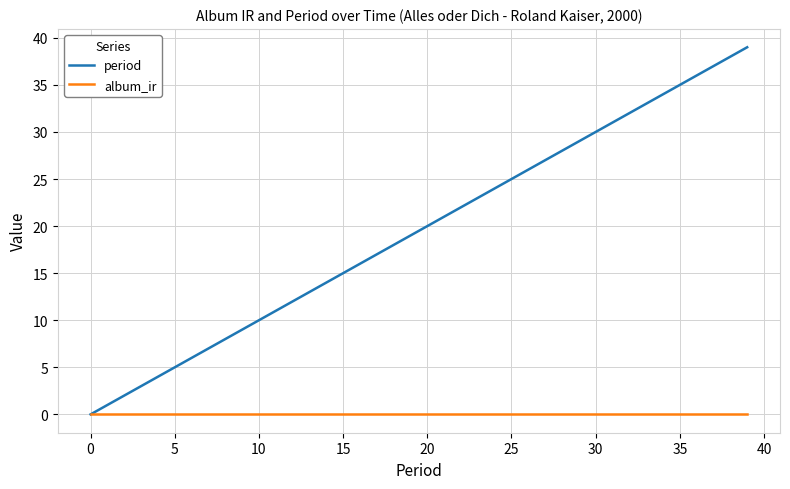

List the series in order of their overall mean, highest first.

period, album_ir